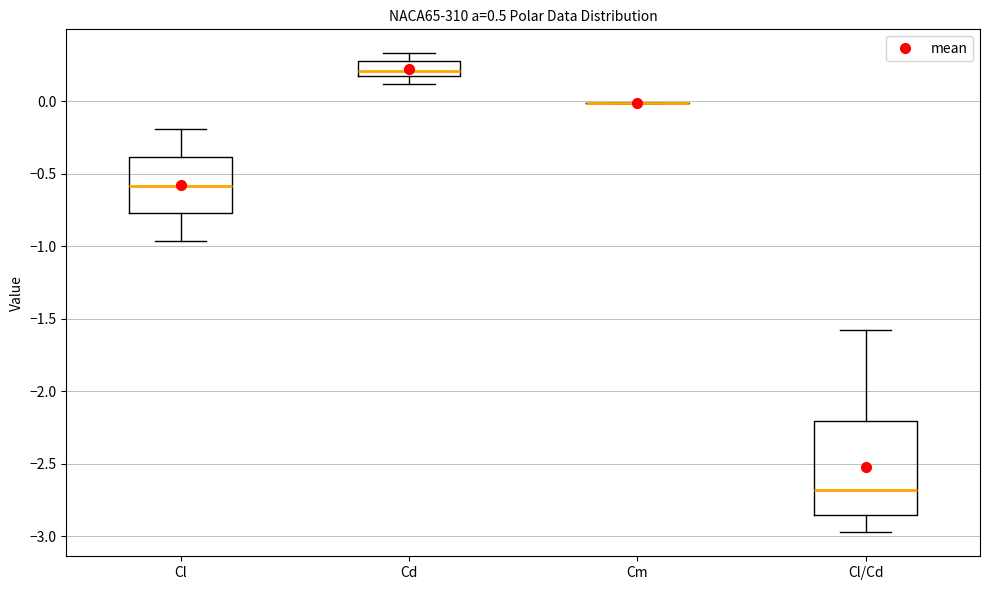

Where does the median line of the box for Cl sit on the y-axis? The values are not printed on the chart, so give them approximately, as read against the axis.

-0.60